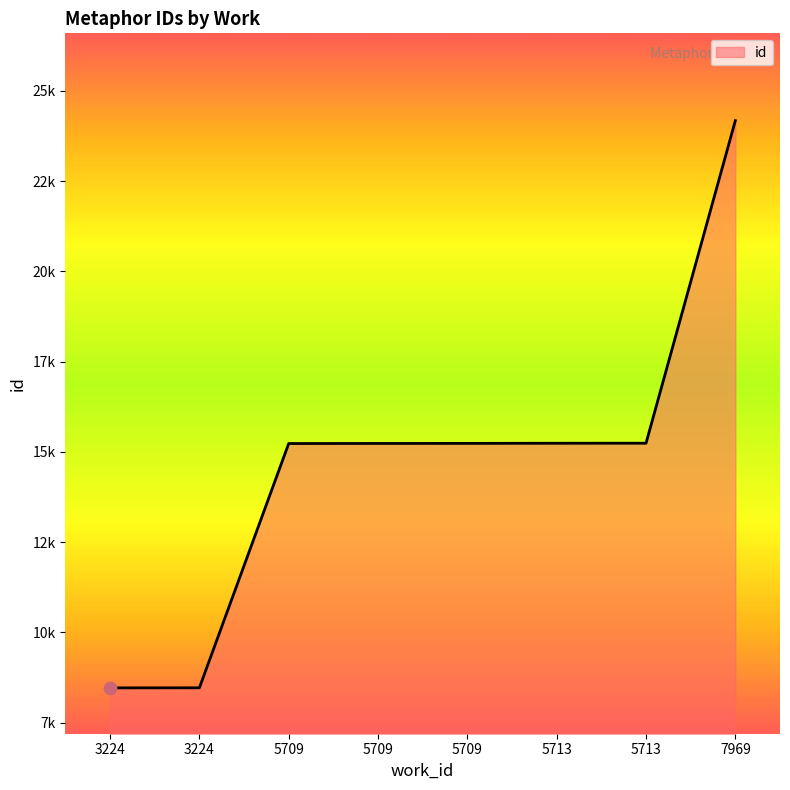

Approximately how many times larger is the value at 5709 compared to 5713?

1.0